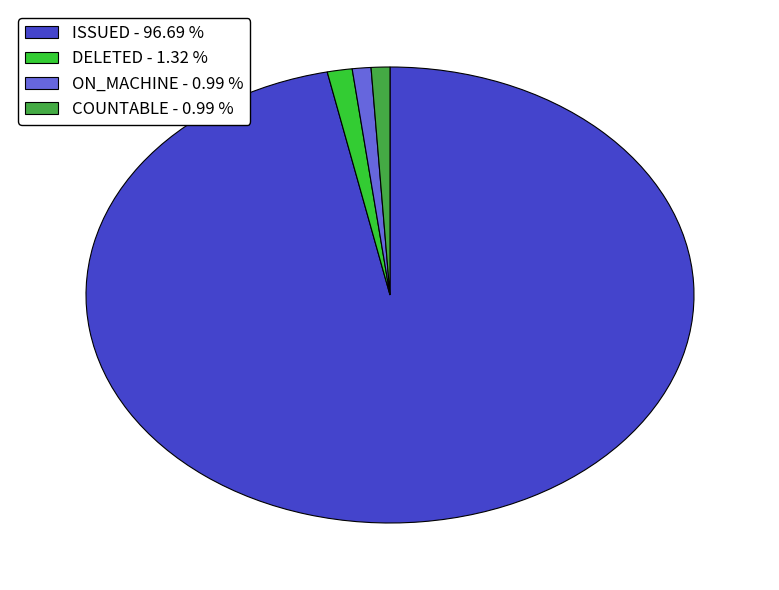

How many slices are in this pie chart?

4